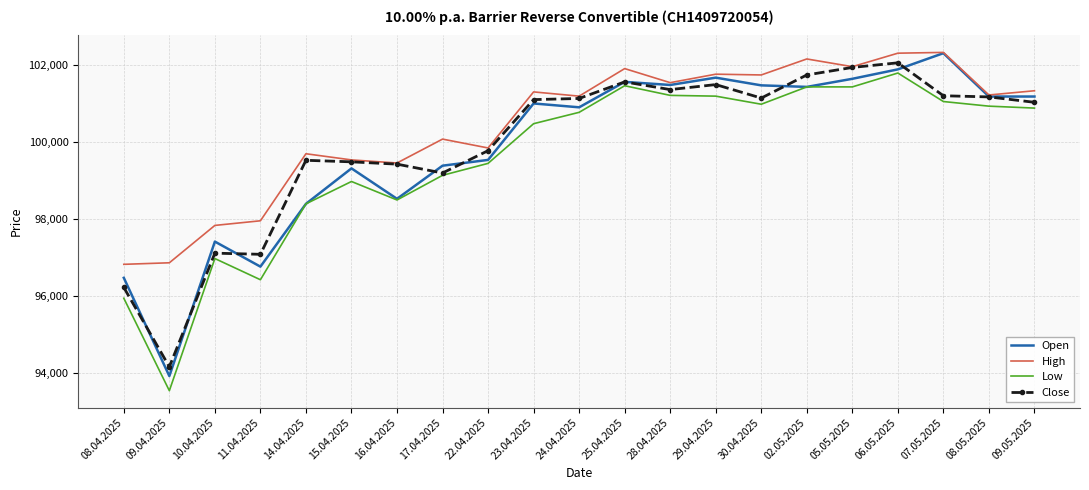

Is it true that Close equals 101145 at 30.04.2025?

True